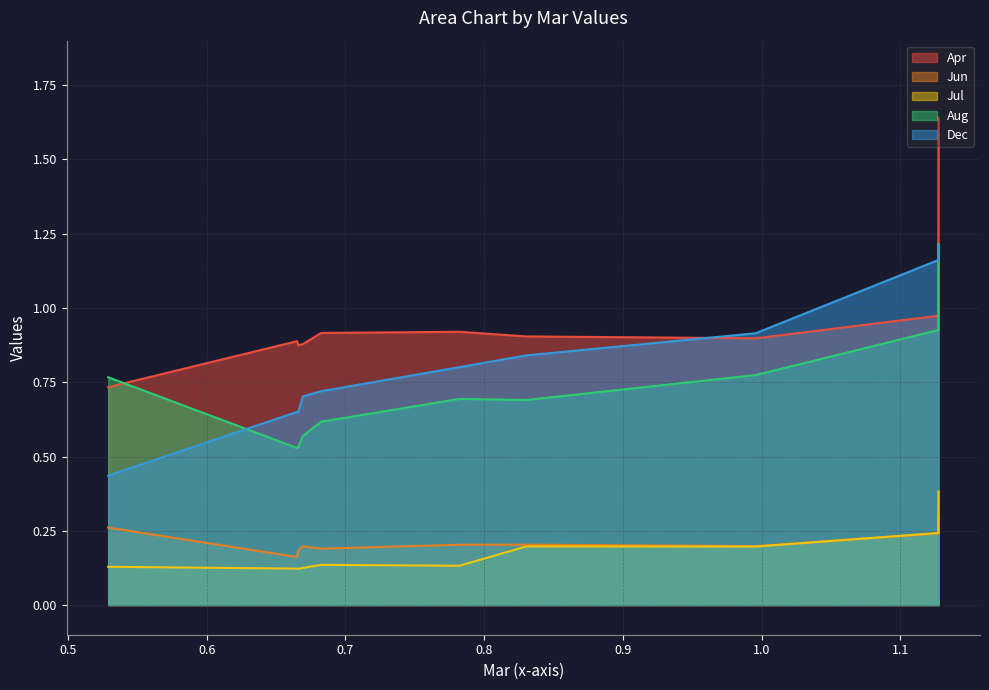

At how many categories does at least one series exceed 1?

2